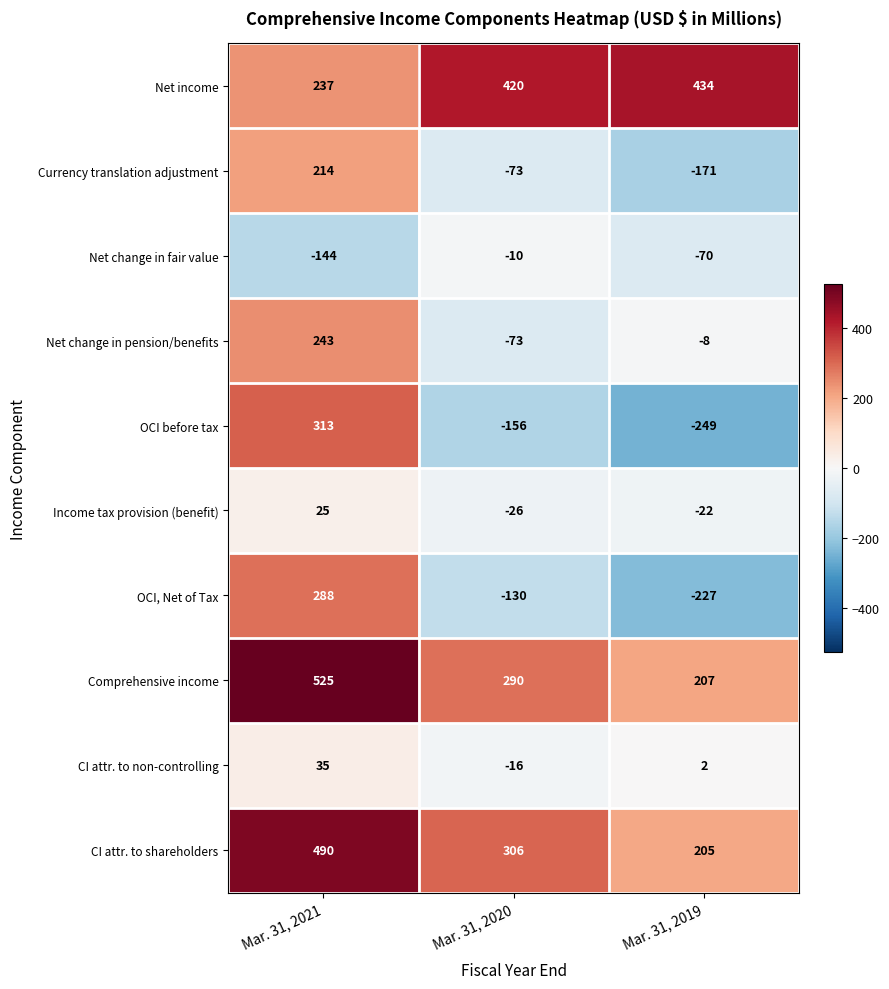

At how many categories does at least one series exceed 318?

3